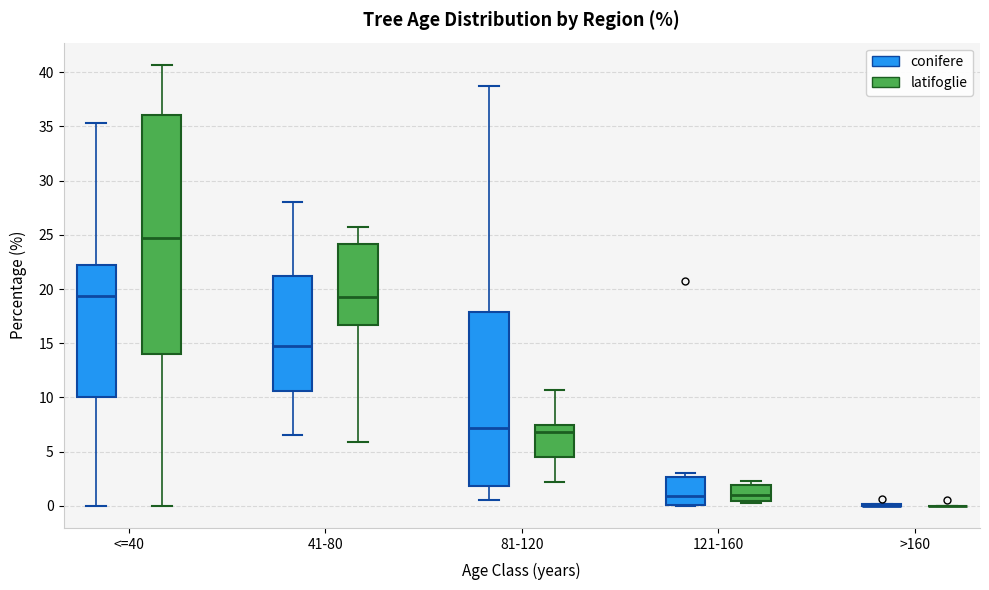

Reading left to right, read every box against the y-axis: the position of its median line, the range the box covers, and the ends of its whiskers. The values are not printed on the chart, so give them approximately, as read against the axis.

<=40 (conifere): median 19.5, box 10.0 to 22.0, whiskers 0.0 to 35.5
<=40 (latifoglie): median 24.5, box 14.0 to 36.0, whiskers 0.0 to 40.5
41-80 (conifere): median 15.0, box 10.5 to 21.0, whiskers 6.5 to 28.0
41-80 (latifoglie): median 19.5, box 16.5 to 24.0, whiskers 6.0 to 25.5
81-120 (conifere): median 7.0, box 2.0 to 18.0, whiskers 0.5 to 38.5
81-120 (latifoglie): median 7.0, box 4.5 to 7.5, whiskers 2.0 to 10.5
121-160 (conifere): median 1.0, box 0.0 to 2.5, whiskers 0.0 to 3.0
121-160 (latifoglie): median 1.0, box 0.5 to 2.0, whiskers 0.5 (just below the box's lower edge) to 2.5
>160 (conifere): box collapsed to a line at 0.0, whiskers 0.0 to 0.0
>160 (latifoglie): box collapsed to a line at 0.0, whiskers 0.0 to 0.0